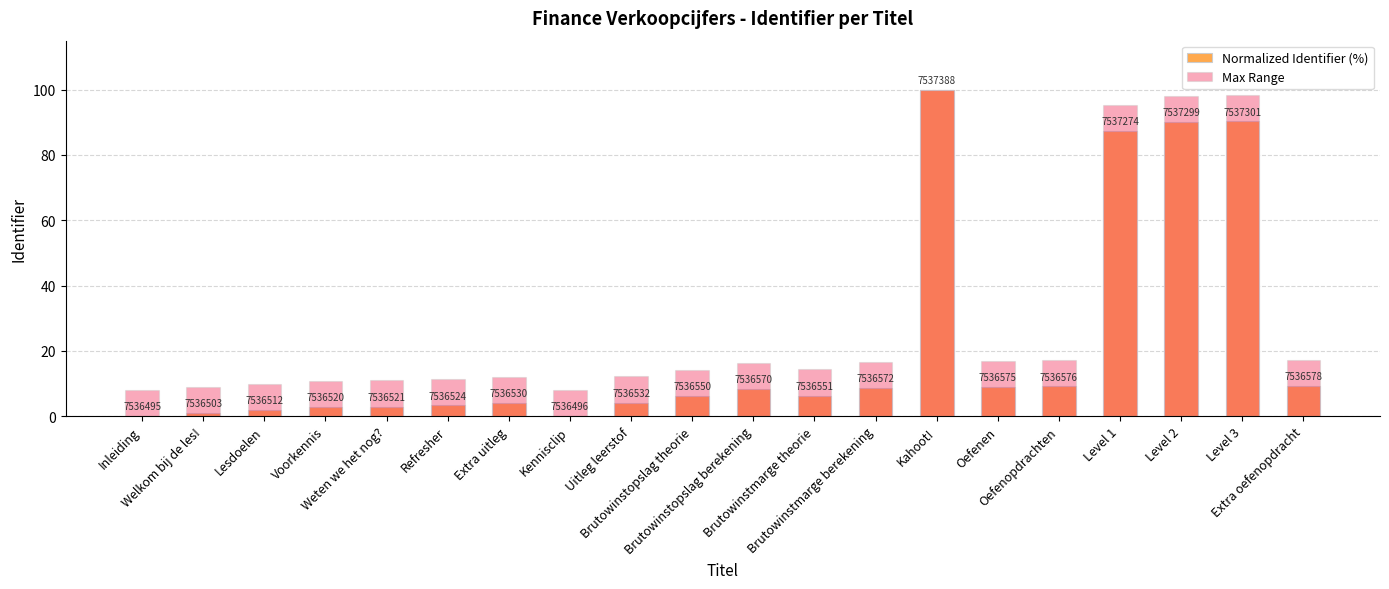

What is the label of the 17th bar from the left?

Level 1